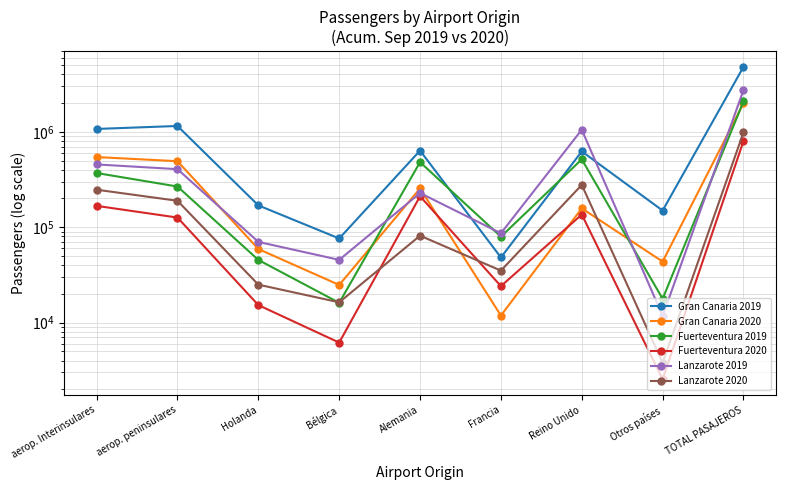

List the series in order of their peak value, highest first.

Gran Canaria 2019, Lanzarote 2019, Fuerteventura 2019, Gran Canaria 2020, Lanzarote 2020, Fuerteventura 2020